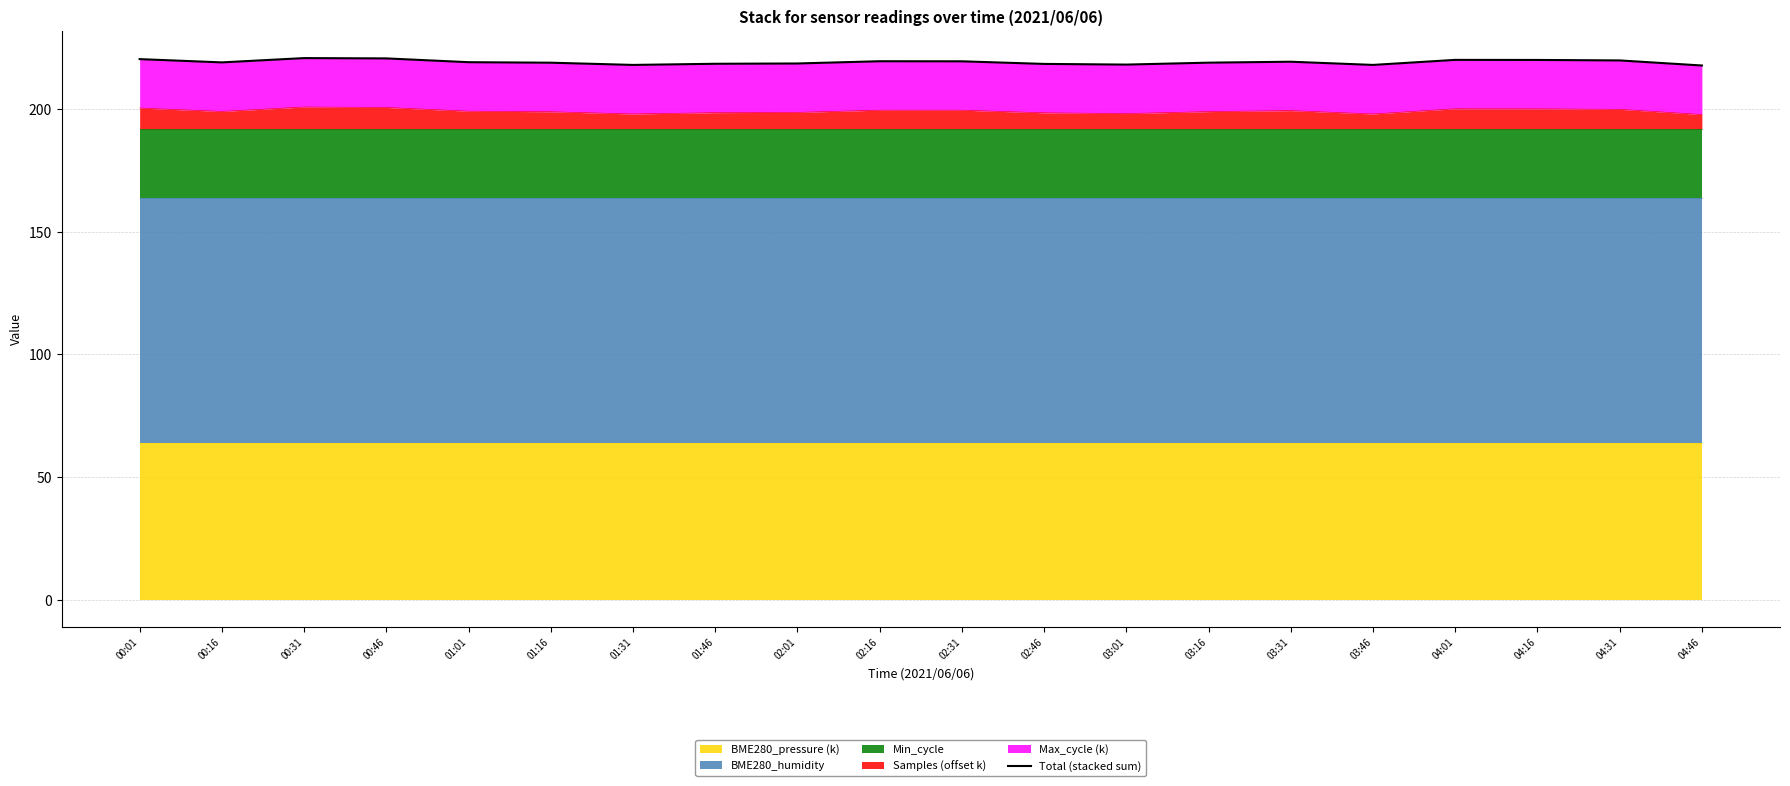

Rank the categories by value from highest to lowest.

00:31, 00:46, 00:01, 04:01, 04:16, 04:31, 02:16, 02:31, 03:31, 01:01, 00:16, 03:16, 01:16, 02:01, 01:46, 02:46, 03:01, 01:31, 03:46, 04:46